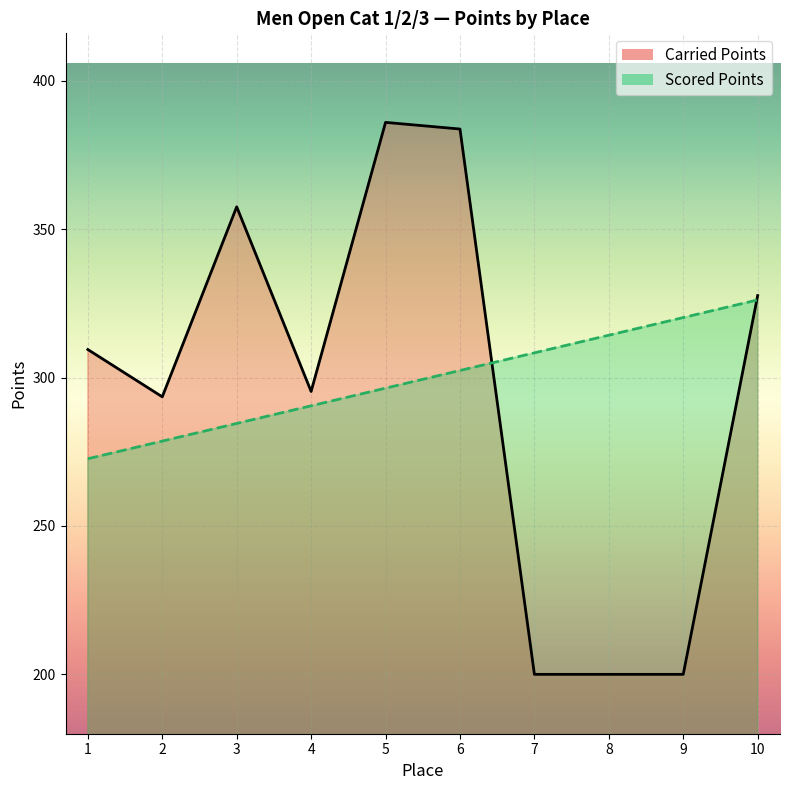

Which category has the highest value in the Scored Points series?

10